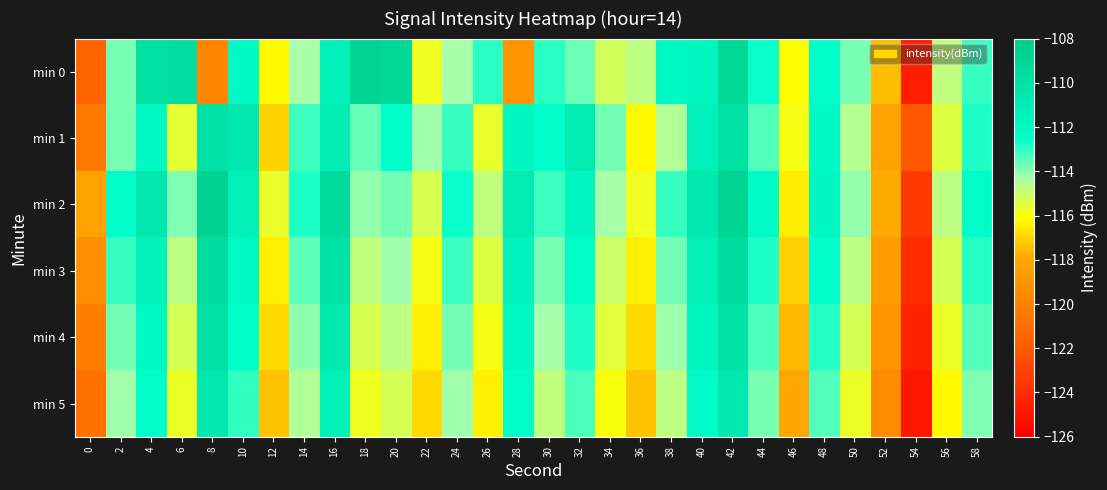

Reading right to left, what are all the values shown in this chart?

min 0: 58=-113.1	56=-114.8	54=-124.7	52=-117.5	50=-113.8	48=-112.4	46=-116.1	44=-112.6	42=-109.1	40=-111.7	38=-112.0	36=-114.7	34=-115.2	32=-113.6	30=-112.9	28=-118.9	26=-113.0	24=-114.3	22=-115.8	20=-109.1	18=-108.9	16=-111.4	14=-114.3	12=-116.2	10=-112.1	8=-119.8	6=-109.6	4=-109.8	2=-113.8	0=-121.5
min 1: 58=-112.8	56=-115.4	54=-122.1	52=-118.3	50=-114.6	48=-112.1	46=-115.9	44=-113.4	42=-109.8	40=-111.3	38=-114.5	36=-116.2	34=-113.7	32=-110.9	30=-112.4	28=-111.8	26=-115.6	24=-113.1	22=-114.2	20=-112.5	18=-113.6	16=-110.9	14=-113.2	12=-117.0	10=-110.5	8=-110.0	6=-115.6	4=-112.0	2=-113.8	0=-120.4
min 2: 58=-112.3	56=-114.7	54=-123.4	52=-117.9	50=-114.1	48=-111.8	46=-116.5	44=-112.2	42=-108.9	40=-110.6	38=-113.1	36=-115.8	34=-114.3	32=-111.7	30=-113.2	28=-110.9	26=-114.8	24=-112.6	22=-115.3	20=-113.7	18=-114.1	16=-109.4	14=-112.8	12=-115.6	10=-111.2	8=-108.7	6=-113.9	4=-110.5	2=-112.3	0=-118.2
min 3: 58=-112.9	56=-115.2	54=-124.0	52=-118.5	50=-114.7	48=-112.4	46=-117.1	44=-112.8	42=-109.5	40=-111.2	38=-113.7	36=-116.4	34=-115.0	32=-112.3	30=-113.8	28=-111.5	26=-115.4	24=-113.2	22=-115.9	20=-114.2	18=-114.8	16=-110.1	14=-113.5	12=-116.4	10=-111.9	8=-109.5	6=-114.7	4=-111.4	2=-113.1	0=-119.3
min 4: 58=-113.4	56=-115.7	54=-124.5	52=-119.0	50=-115.2	48=-112.9	46=-117.6	44=-113.3	42=-110.0	40=-111.7	38=-114.2	36=-116.9	34=-115.5	32=-112.8	30=-114.3	28=-112.0	26=-115.9	24=-113.7	22=-116.4	20=-114.7	18=-115.3	16=-110.7	14=-114.0	12=-116.9	10=-112.5	8=-110.0	6=-115.2	4=-111.9	2=-113.7	0=-120.1
min 5: 58=-113.9	56=-116.2	54=-125.0	52=-119.5	50=-115.7	48=-113.4	46=-118.1	44=-113.8	42=-110.5	40=-112.2	38=-114.7	36=-117.4	34=-116.0	32=-113.3	30=-114.8	28=-112.5	26=-116.4	24=-114.2	22=-116.9	20=-115.2	18=-115.8	16=-111.2	14=-114.5	12=-117.4	10=-113.0	8=-110.5	6=-115.7	4=-112.4	2=-114.2	0=-120.8